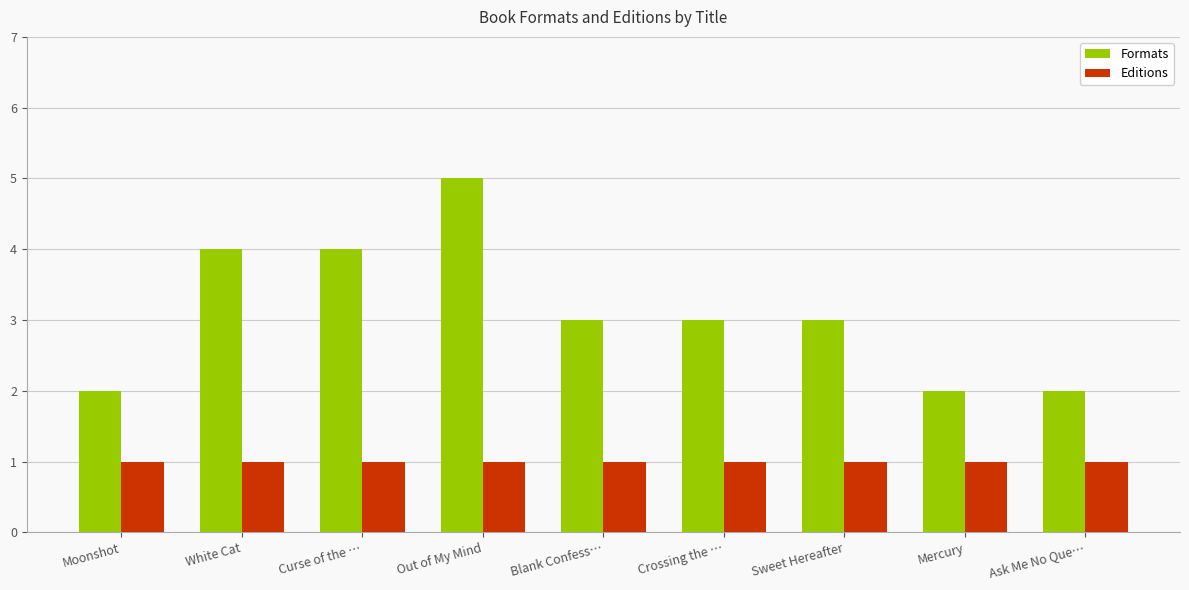

What is the value of the Formats bar at the 4th from the left?

5